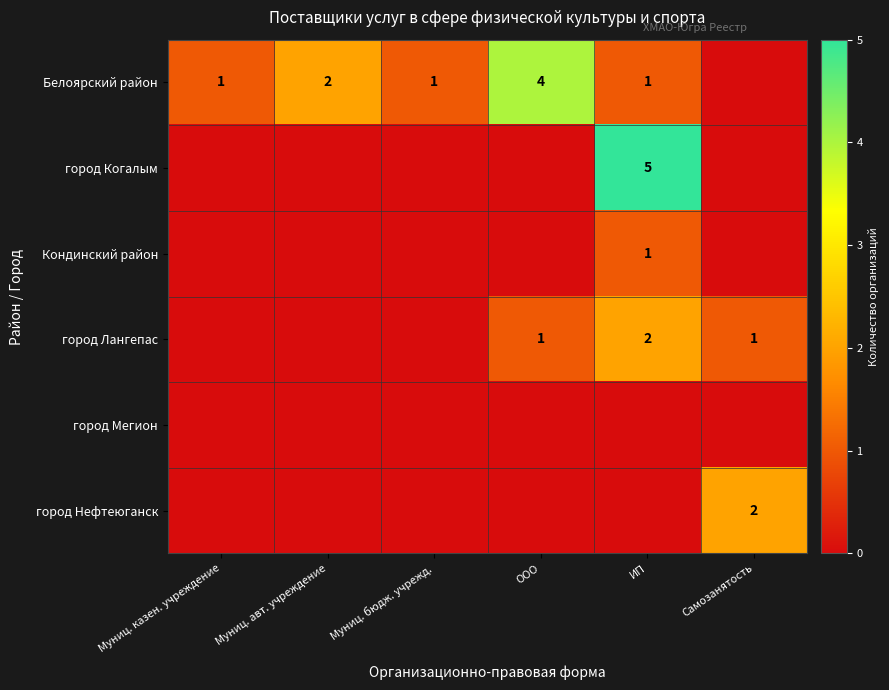

The value of Белоярский район at ИП is 1. True or false?

True